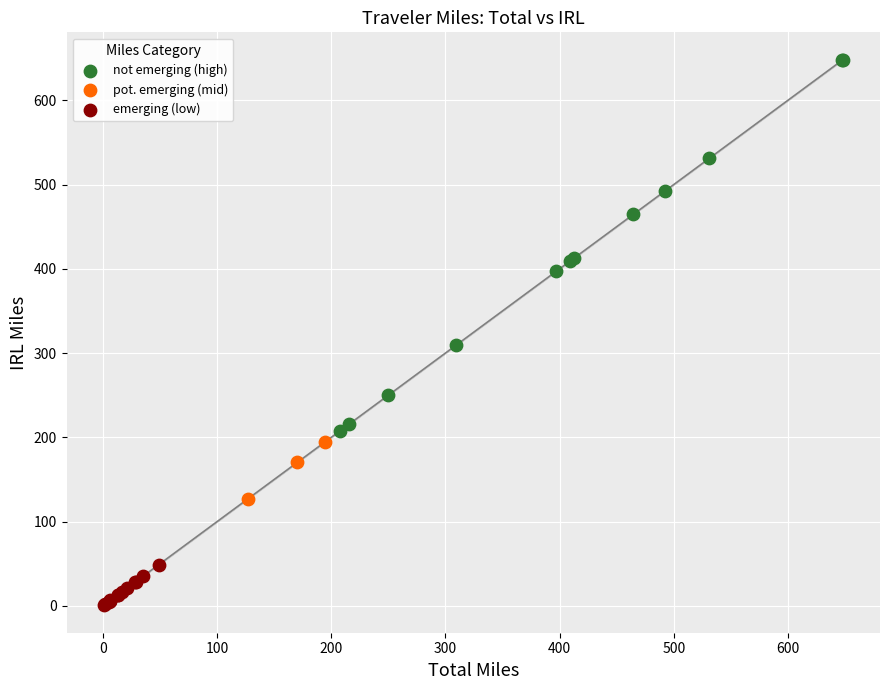

Which series contains the lowest Y value?

emerging (low)